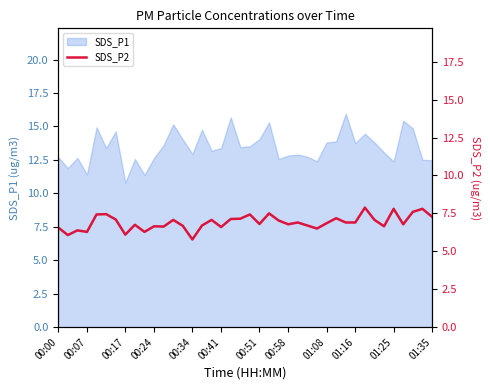

Reading left to right, list all the values displayed in this chart.

6.6	6.1	6.4	6.3	7.4	7.5	7.1	6.1	6.8	6.3	6.7	6.6	7.1	6.7	5.8	6.7	7.1	6.6	7.1	7.2	7.4	6.8	7.5	7.0	6.8	6.9	6.7	6.5	6.8	7.2	6.9	6.9	7.9	7.1	6.7	7.8	6.8	7.6	7.8	7.3